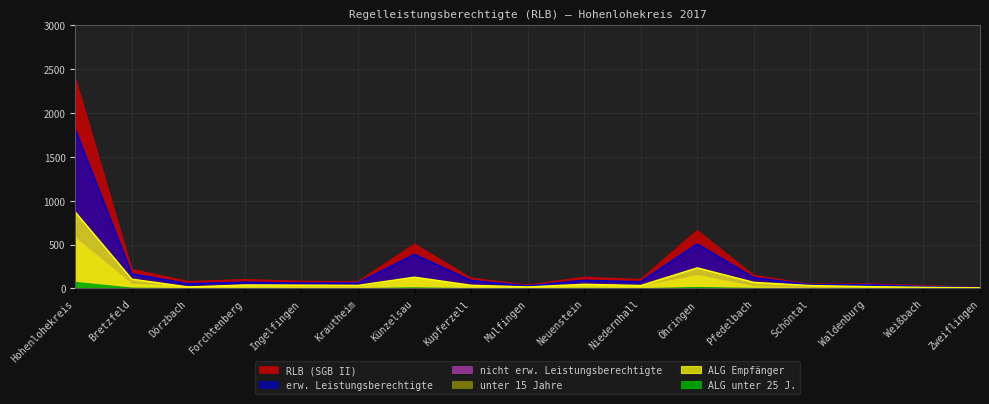

What is the difference between the maximum and second lowest values in the RLB (SGB II) series?

2366.6